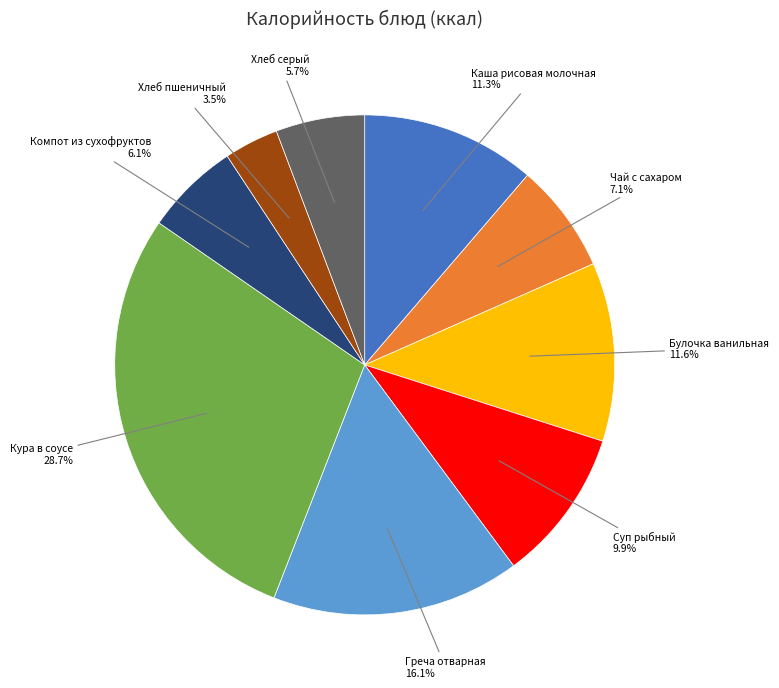

How many segments does this pie chart have?

9